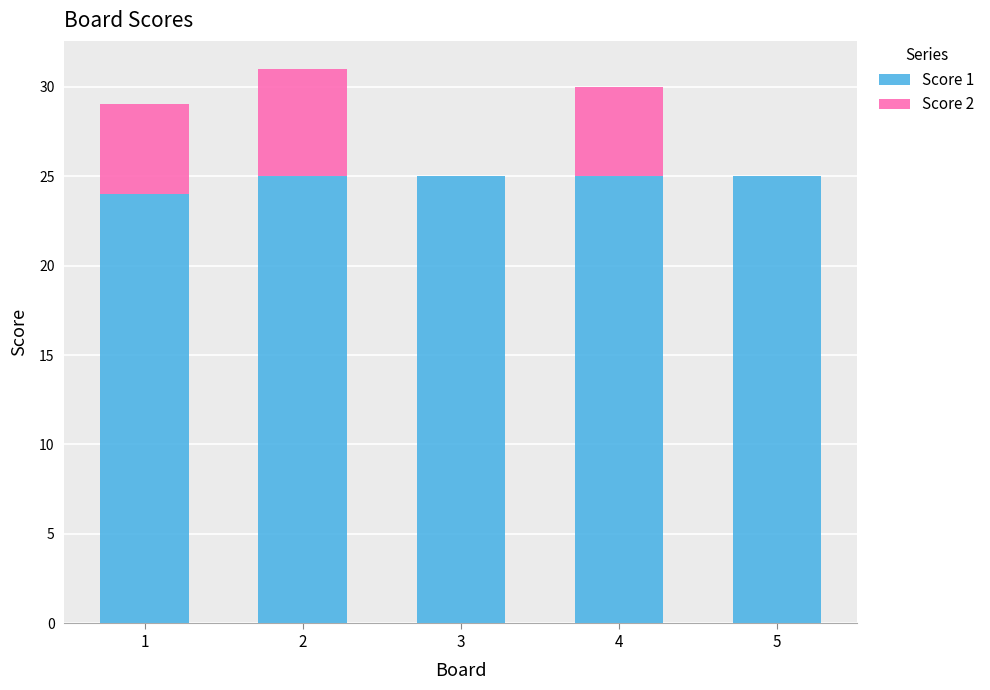

Is it true that Score 1 equals 25 at 5?

True